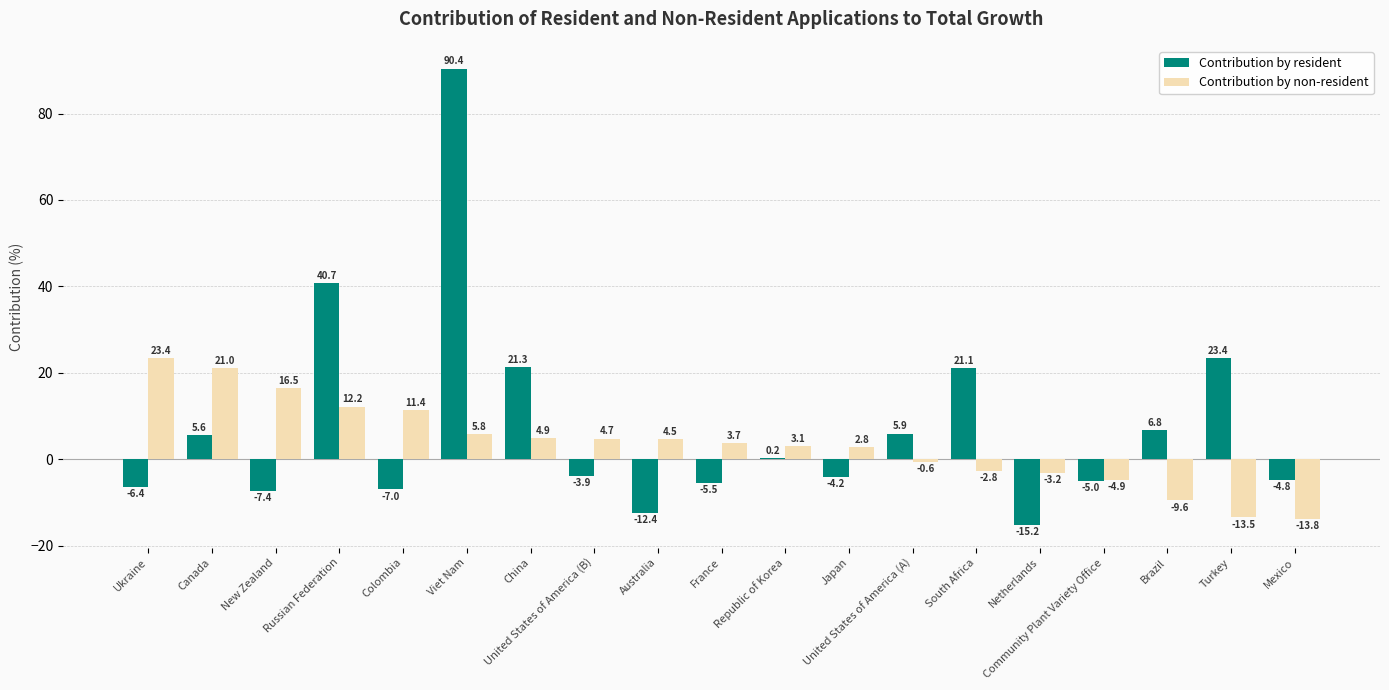

Reading left to right, list all the values displayed in this chart.

Contribution by resident: Ukraine=-6.4	Canada=5.6	New Zealand=-7.4	Russian Federation=40.7	Colombia=-7.0	Viet Nam=90.4	China=21.3	United States of America (B)=-3.9	Australia=-12.4	France=-5.5	Republic of Korea=0.2	Japan=-4.2	United States of America (A)=5.9	South Africa=21.1	Netherlands=-15.2	Community Plant Variety Office=-5.0	Brazil=6.8	Turkey=23.4	Mexico=-4.8
Contribution by non-resident: Ukraine=23.4	Canada=21.0	New Zealand=16.5	Russian Federation=12.2	Colombia=11.4	Viet Nam=5.8	China=4.9	United States of America (B)=4.7	Australia=4.5	France=3.7	Republic of Korea=3.1	Japan=2.8	United States of America (A)=-0.6	South Africa=-2.8	Netherlands=-3.2	Community Plant Variety Office=-4.9	Brazil=-9.6	Turkey=-13.5	Mexico=-13.8